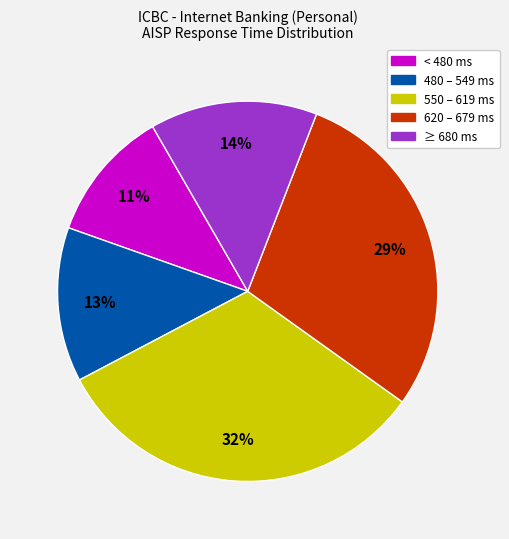

Is there a majority slice in this chart?

No